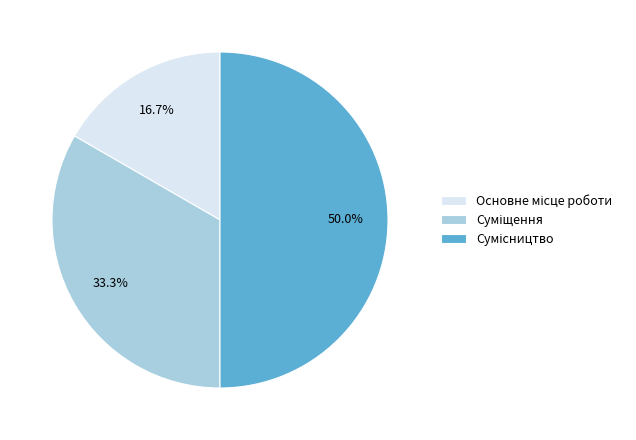

Which category has the biggest portion of the pie?

Сумісництво